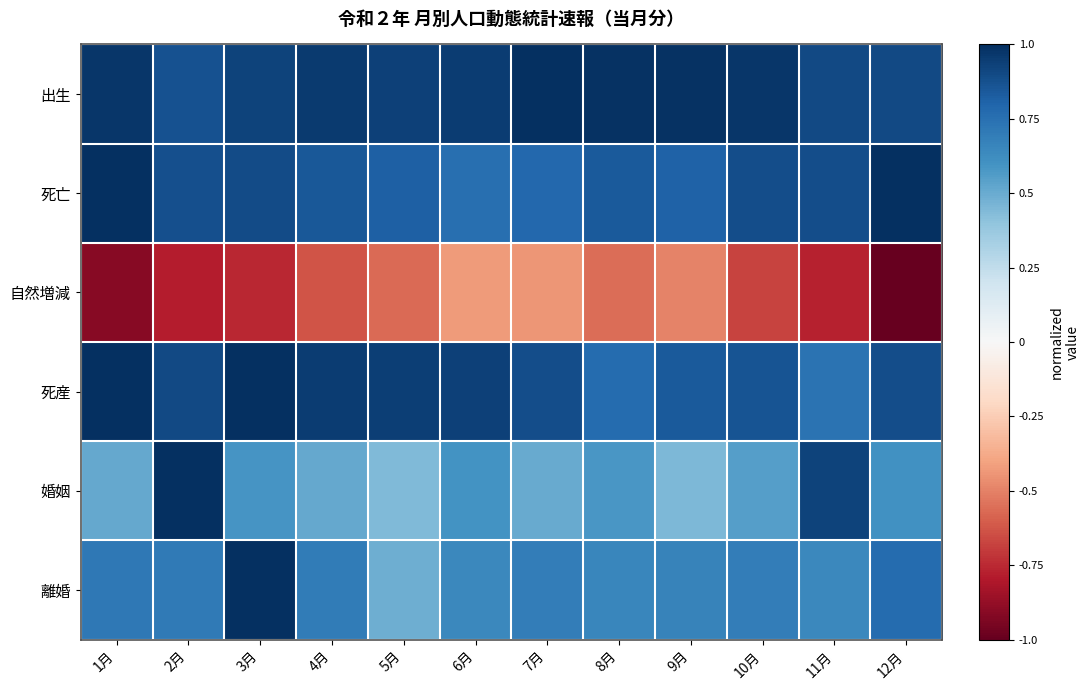

Reading left to right, list all the values displayed in this chart.

出生: 1月=1.0	2月=0.9	3月=0.9	4月=1.0	5月=0.9	6月=1.0	7月=1.0	8月=1.0	9月=1.0	10月=1.0	11月=0.9	12月=0.9
死亡: 1月=1.0	2月=0.9	3月=0.9	4月=0.9	5月=0.8	6月=0.8	7月=0.8	8月=0.8	9月=0.8	10月=0.9	11月=0.9	12月=1.0
自然増減: 1月=-0.9	2月=-0.8	3月=-0.8	4月=-0.6	5月=-0.6	6月=-0.4	7月=-0.4	8月=-0.6	9月=-0.5	10月=-0.7	11月=-0.8	12月=-1.0
死産: 1月=1.0	2月=0.9	3月=1.0	4月=1.0	5月=0.9	6月=0.9	7月=0.9	8月=0.8	9月=0.8	10月=0.9	11月=0.7	12月=0.9
婚姻: 1月=0.5	2月=1.0	3月=0.6	4月=0.5	5月=0.4	6月=0.6	7月=0.5	8月=0.6	9月=0.4	10月=0.5	11月=0.9	12月=0.6
離婚: 1月=0.7	2月=0.7	3月=1.0	4月=0.7	5月=0.5	6月=0.6	7月=0.7	8月=0.6	9月=0.7	10月=0.7	11月=0.6	12月=0.8